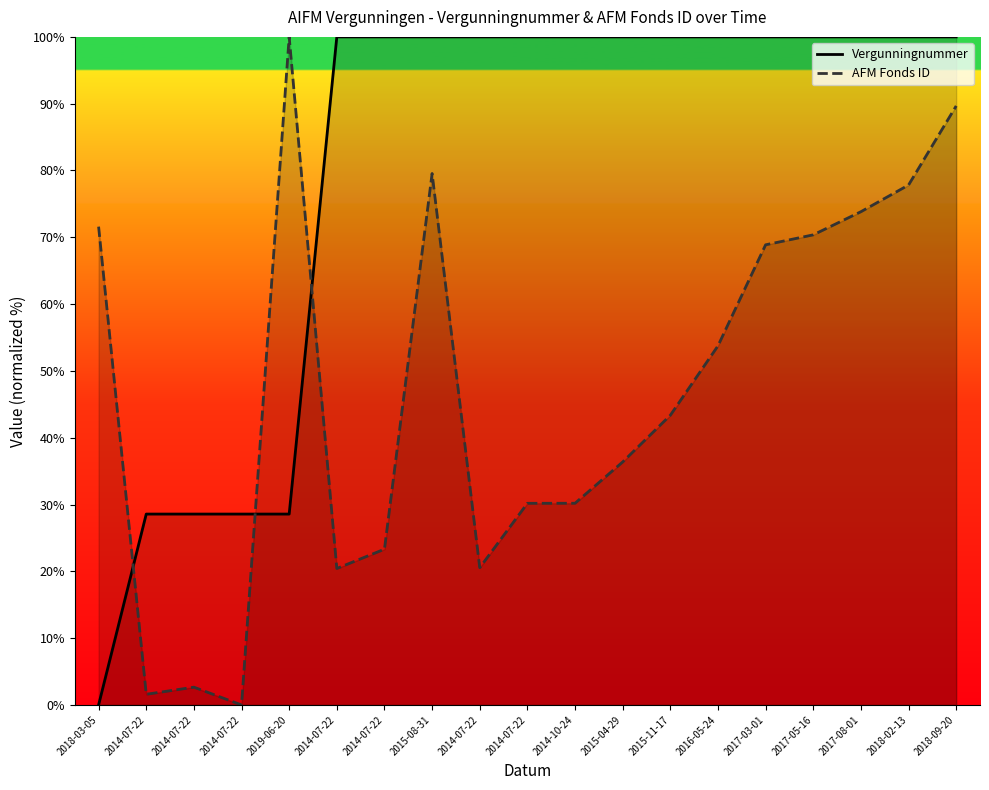

Reading left to right, what are all the values shown in this chart?

Vergunningnummer: 0.0	28.6	28.6	28.6	28.6	100.0	100.0	100.0	100.0	100.0	100.0	100.0	100.0	100.0	100.0	100.0	100.0	100.0	100.0
AFM Fonds ID: 71.6	1.6	2.7	0.0	100.0	20.4	23.3	79.6	20.5	30.2	30.2	36.4	43.4	53.8	68.9	70.4	73.8	77.8	89.7